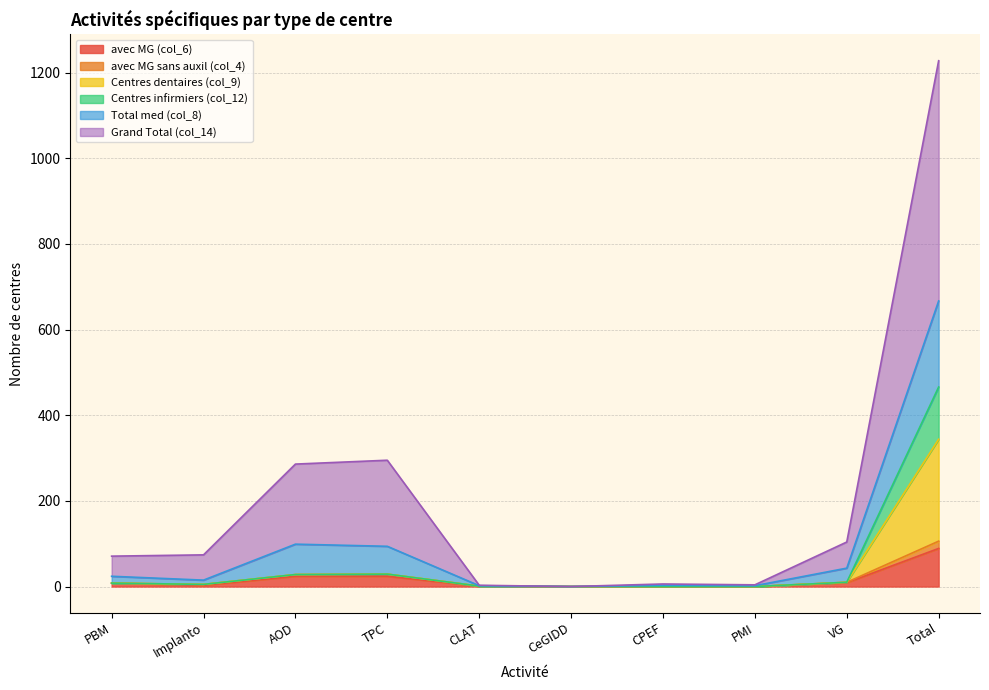

Which category has the highest value in the avec MG (col_6) series?

Total